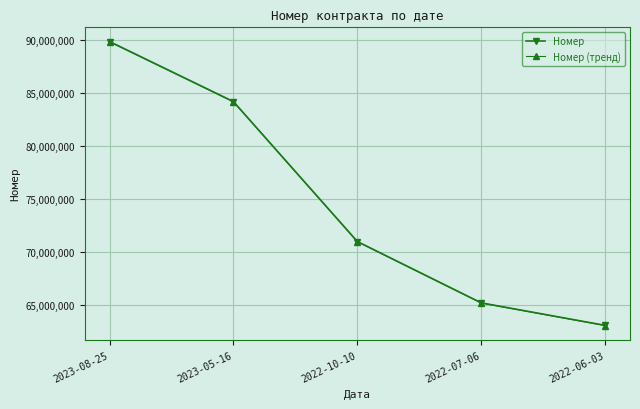

Where is Номер nearest to the value 76459402?

2022-10-10